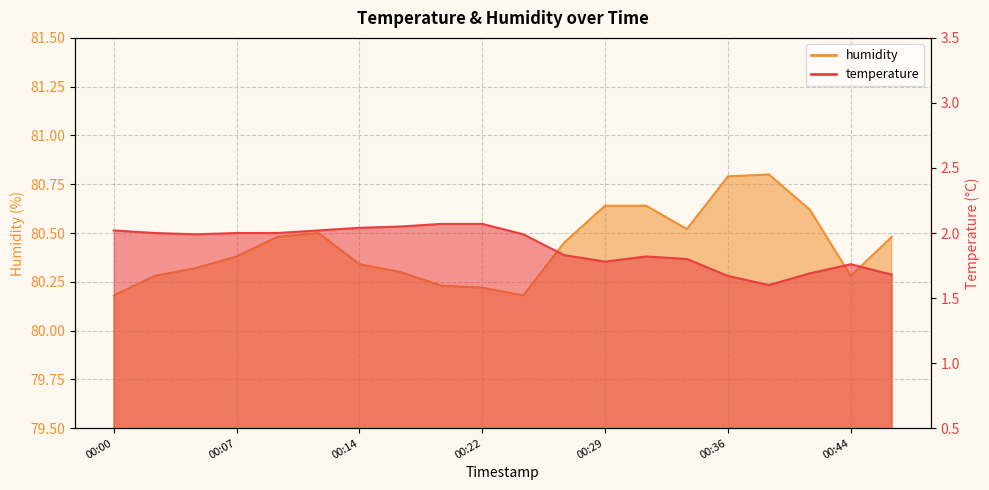

What is the value of the temperature point at the 19th from the left?

1.8